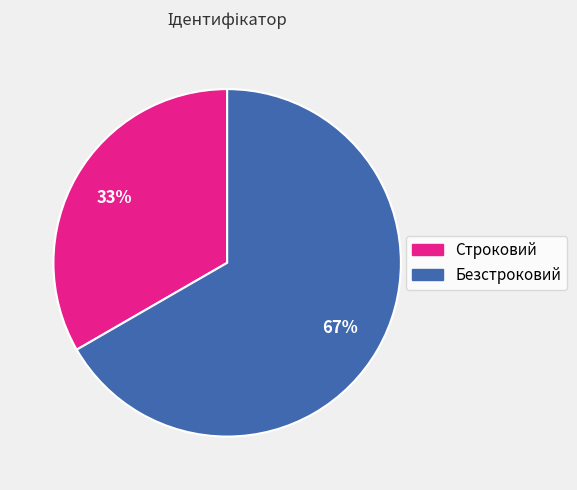

What is the largest slice in the pie chart?

Безстроковий